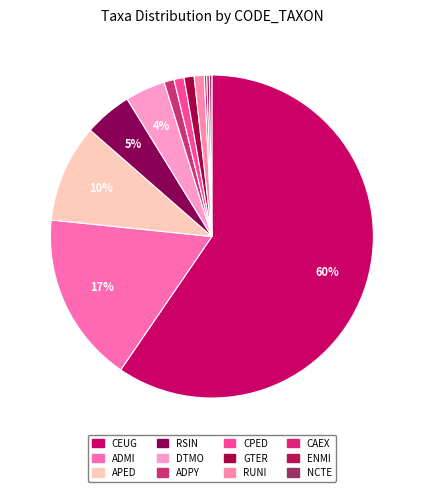

Is there any slice that represents more than half of the pie?

Yes